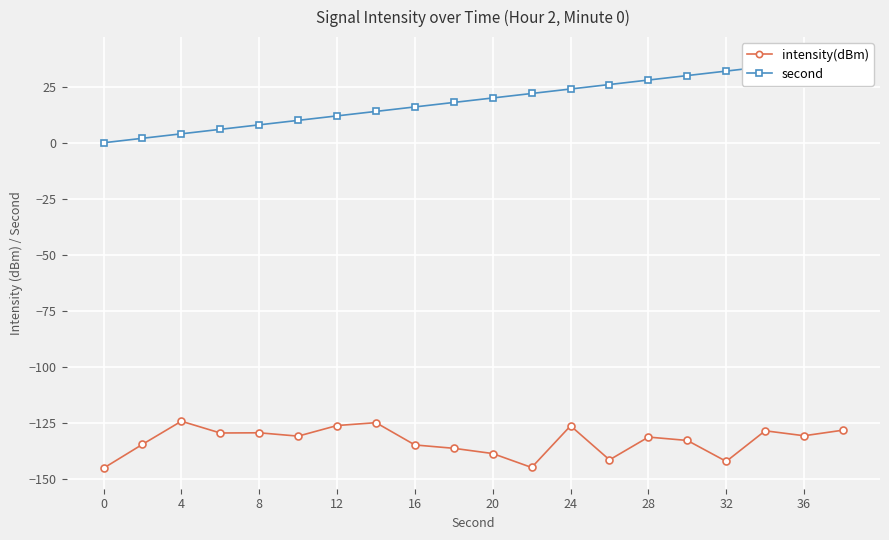

How many values in second are above zero?

19